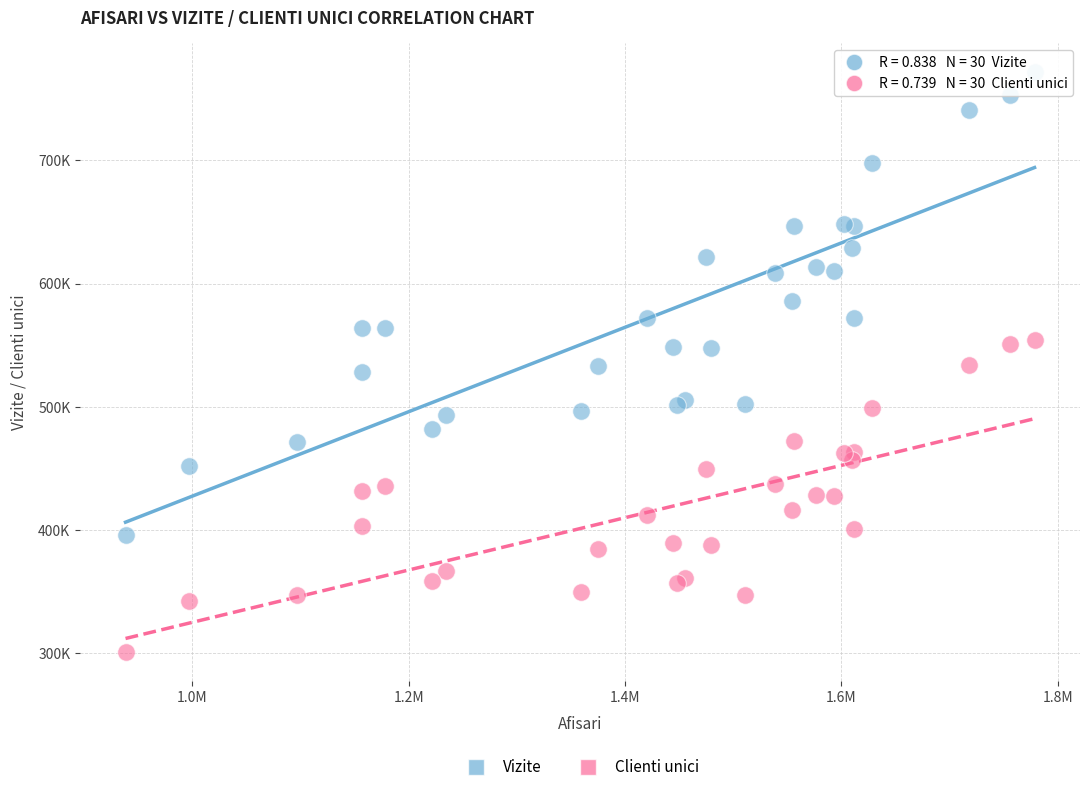

Which series has the widest spread of Y values?

Vizite